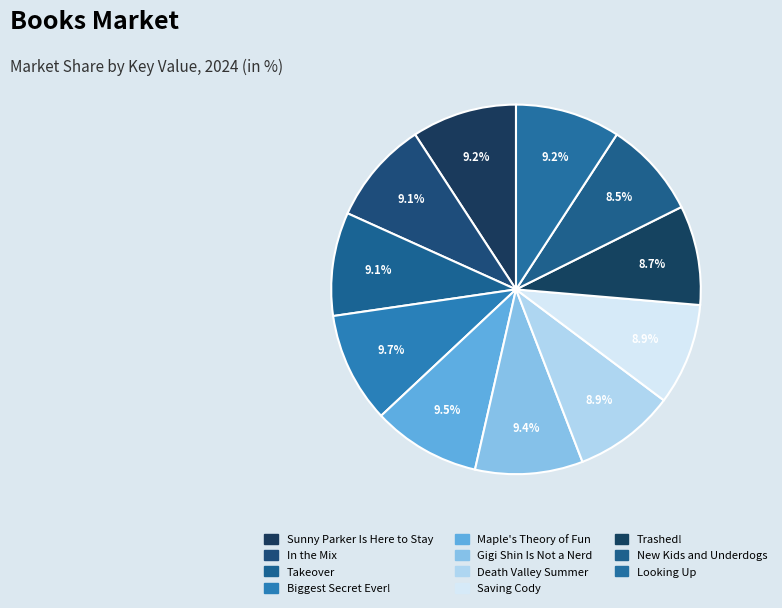

To the nearest percent, what is the difference between the largest and smallest slice percentages?

1%